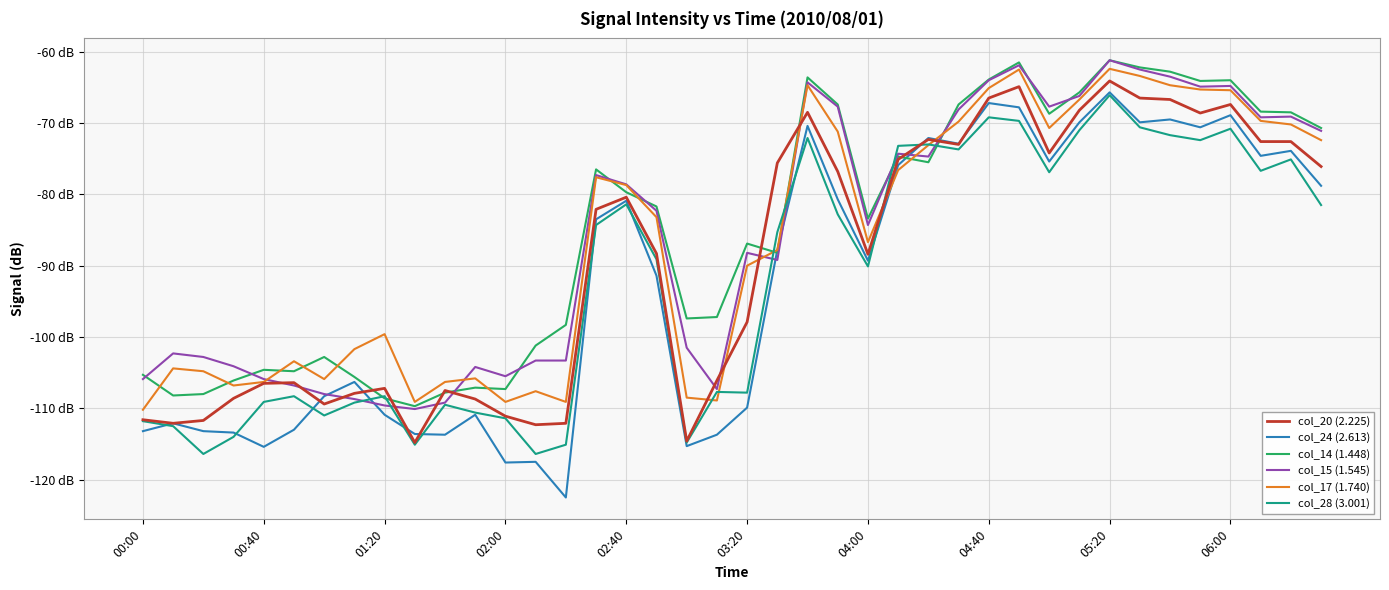

Reading right to left, extract all data points from this chart.

col_20 (2.225): -76.1	-72.6	-72.6	-67.4	-68.6	-66.7	-66.5	-64.1	-68.2	-74.2	-64.9	-66.5	-73.0	-72.3	-75.1	-88.4	-76.8	-68.5	-75.6	-97.9	-106.1	-114.6	-88.3	-80.4	-82.1	-112.1	-112.3	-111.1	-108.7	-107.5	-114.8	-107.2	-107.9	-109.4	-106.4	-106.5	-108.6	-111.7	-112.1	-111.6
col_24 (2.613): -78.8	-73.9	-74.6	-68.9	-70.6	-69.5	-69.9	-65.7	-69.9	-75.4	-67.8	-67.2	-72.9	-72.1	-75.9	-89.3	-80.7	-70.4	-87.8	-109.9	-113.7	-115.3	-91.4	-80.9	-83.5	-122.5	-117.5	-117.6	-110.9	-113.7	-113.6	-110.9	-106.3	-108.3	-113.0	-115.4	-113.4	-113.2	-112.1	-113.2
col_14 (1.448): -70.7	-68.5	-68.4	-64.0	-64.1	-62.8	-62.2	-61.2	-65.7	-68.7	-61.5	-63.9	-67.4	-75.5	-74.7	-83.4	-67.4	-63.6	-88.2	-86.9	-97.2	-97.4	-81.7	-79.7	-76.5	-98.3	-101.2	-107.3	-107.1	-107.8	-109.7	-108.6	-105.6	-102.8	-104.8	-104.6	-106.1	-108.0	-108.2	-105.3
col_15 (1.545): -71.1	-69.1	-69.2	-64.8	-64.9	-63.5	-62.5	-61.2	-66.2	-67.7	-61.9	-64.0	-68.1	-74.7	-74.3	-84.3	-67.7	-64.3	-89.2	-88.2	-107.3	-101.5	-82.3	-78.6	-77.3	-103.3	-103.3	-105.5	-104.2	-109.2	-110.1	-109.6	-108.7	-108.0	-106.8	-105.9	-104.1	-102.8	-102.3	-105.9
col_17 (1.740): -72.4	-70.2	-69.7	-65.4	-65.3	-64.7	-63.4	-62.4	-66.7	-70.7	-62.5	-65.1	-69.8	-73.1	-76.6	-86.7	-71.2	-64.7	-87.8	-90.0	-108.9	-108.5	-83.2	-78.7	-77.6	-109.1	-107.6	-109.1	-105.8	-106.3	-109.1	-99.6	-101.7	-105.9	-103.4	-106.3	-106.8	-104.8	-104.4	-110.2
col_28 (3.001): -81.5	-75.1	-76.7	-70.8	-72.4	-71.7	-70.6	-66.1	-71.0	-76.9	-69.7	-69.2	-73.7	-73.0	-73.2	-90.1	-82.8	-72.1	-85.3	-107.8	-107.7	-114.8	-89.1	-81.4	-84.3	-115.1	-116.4	-111.4	-110.6	-109.5	-115.1	-108.3	-109.2	-111.0	-108.3	-109.1	-114.0	-116.4	-112.5	-111.8